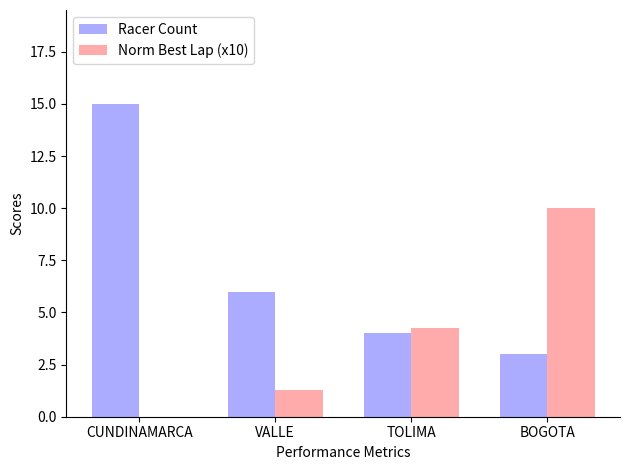

The value of Norm Best Lap (x10) at BOGOTA is 10.0. True or false?

True